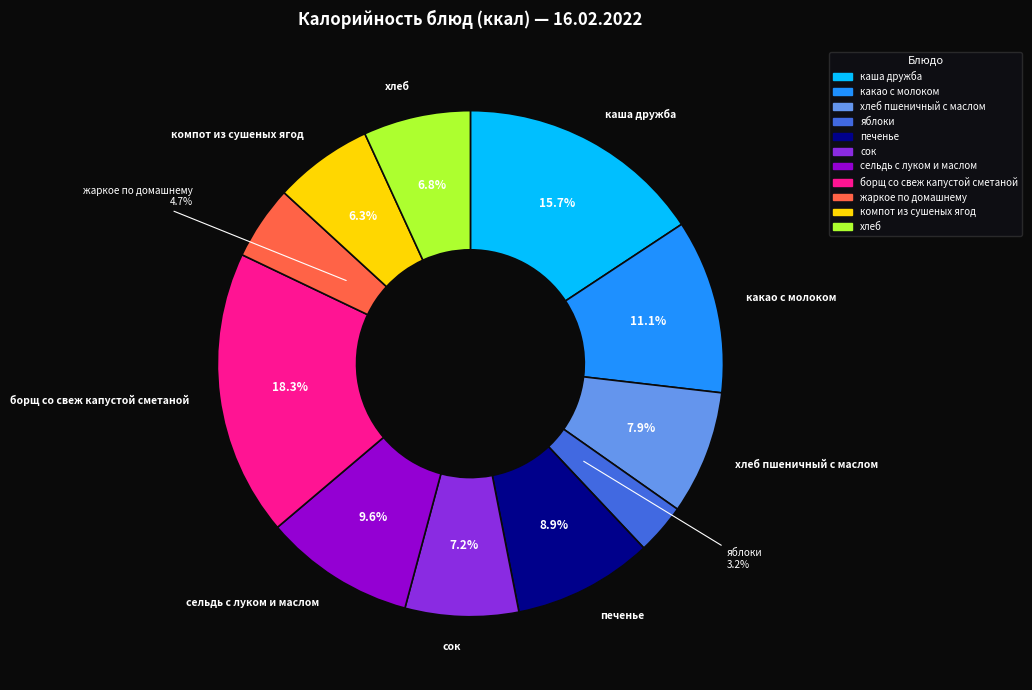

Which slice is the largest?

борщ со свеж капустой сметаной